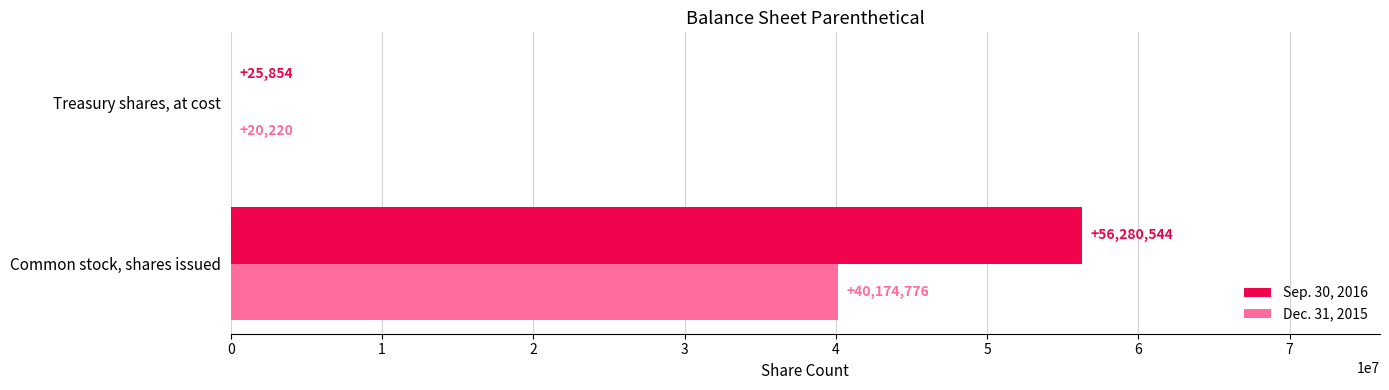

What is the sum of all Dec. 31, 2015 values?

40194996